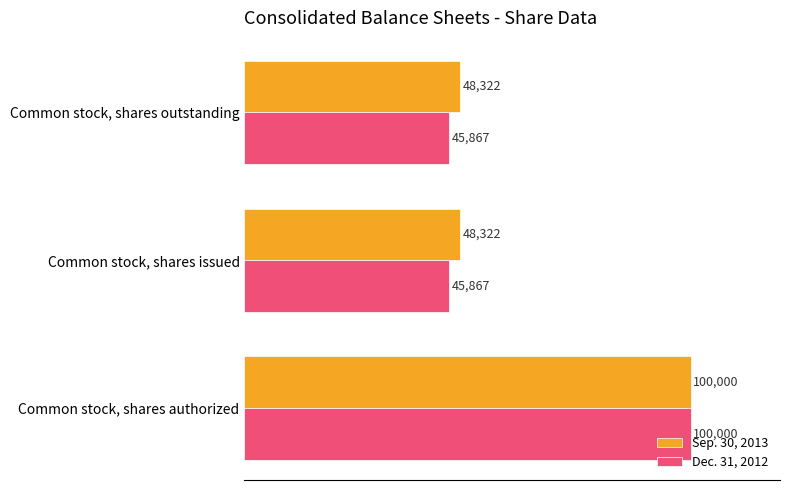

At which category is the sum across all series the highest?

Common stock, shares authorized